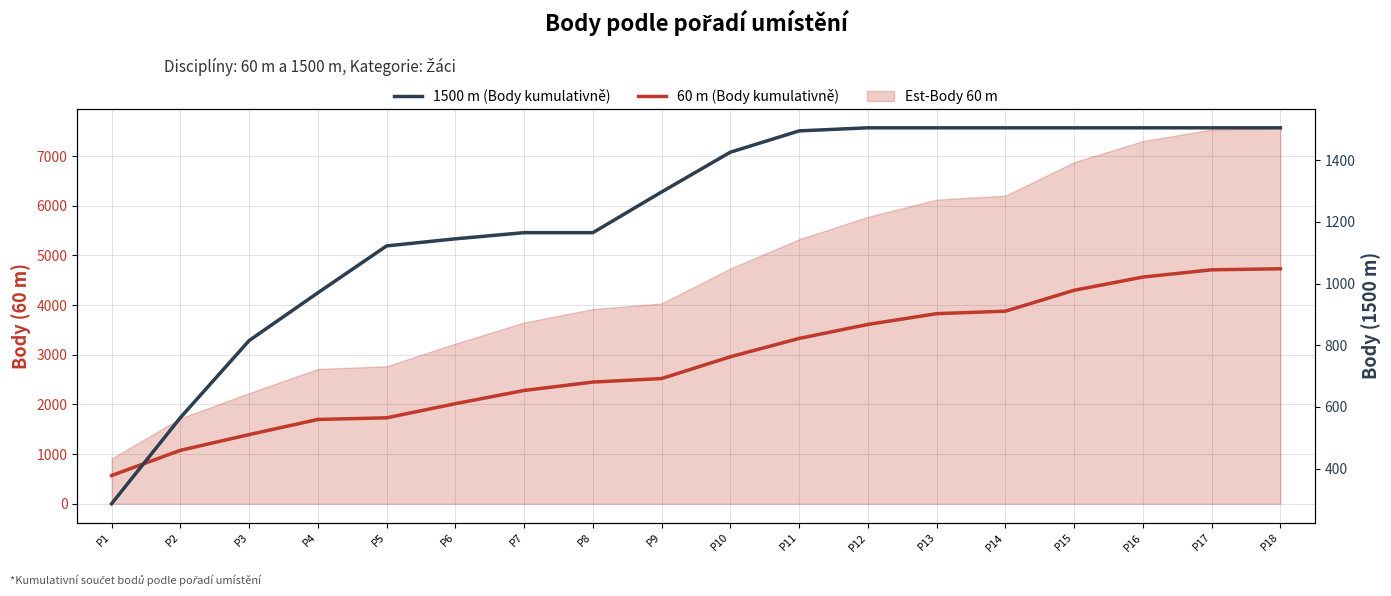

How many lines are shown in the chart?

2